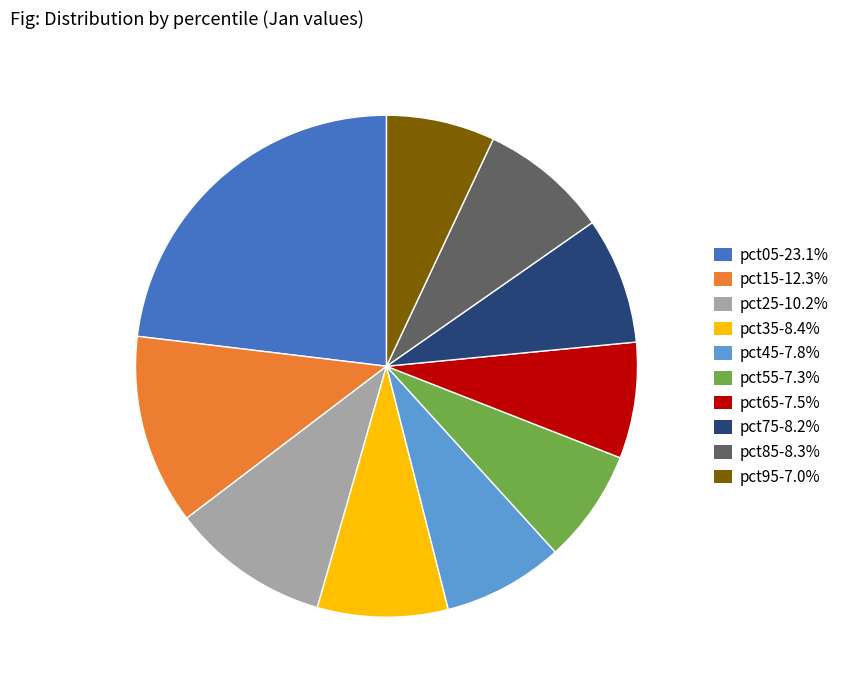

Does any single category account for the majority?

No